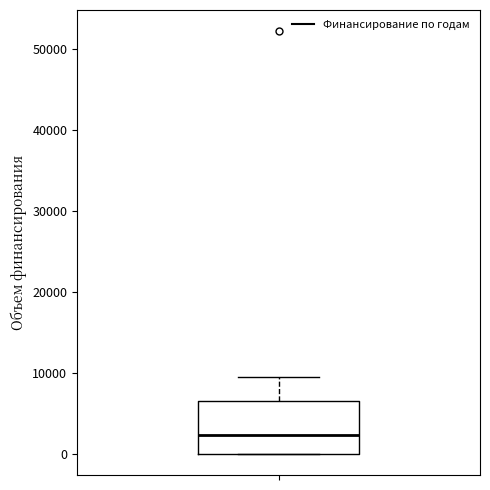

Read this box plot against the y-axis: the position of the median line, the range covered by the box, and the ends of both whiskers. The values are not printed on the chart, so give them approximately, as read against the axis.

median 2000, box 0 to 6000, whiskers 0 to 9000